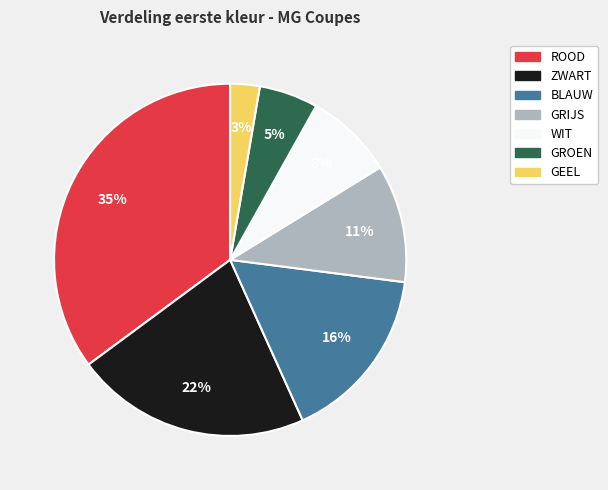

True or false: WIT accounts for 23% of the total.

False